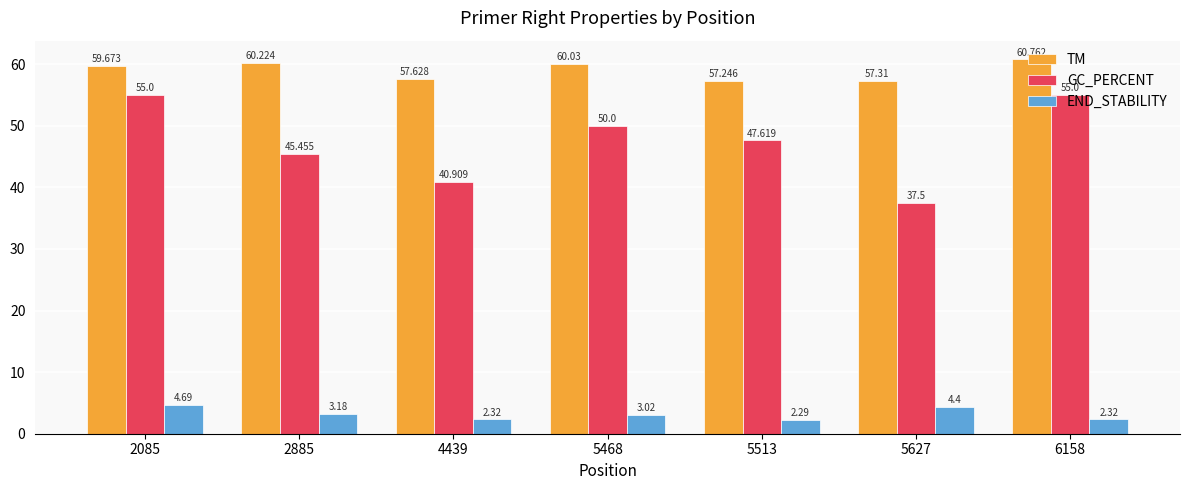

Does the chart contain any negative values?

No